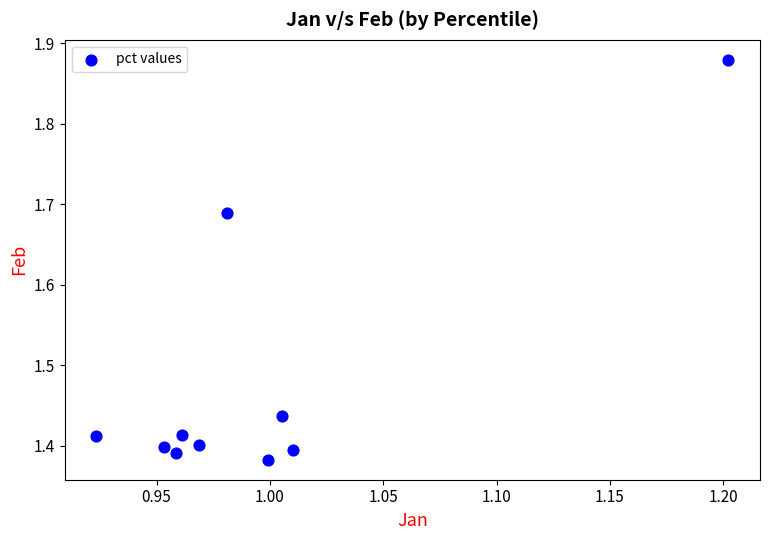

What is the average Y value?

1.5